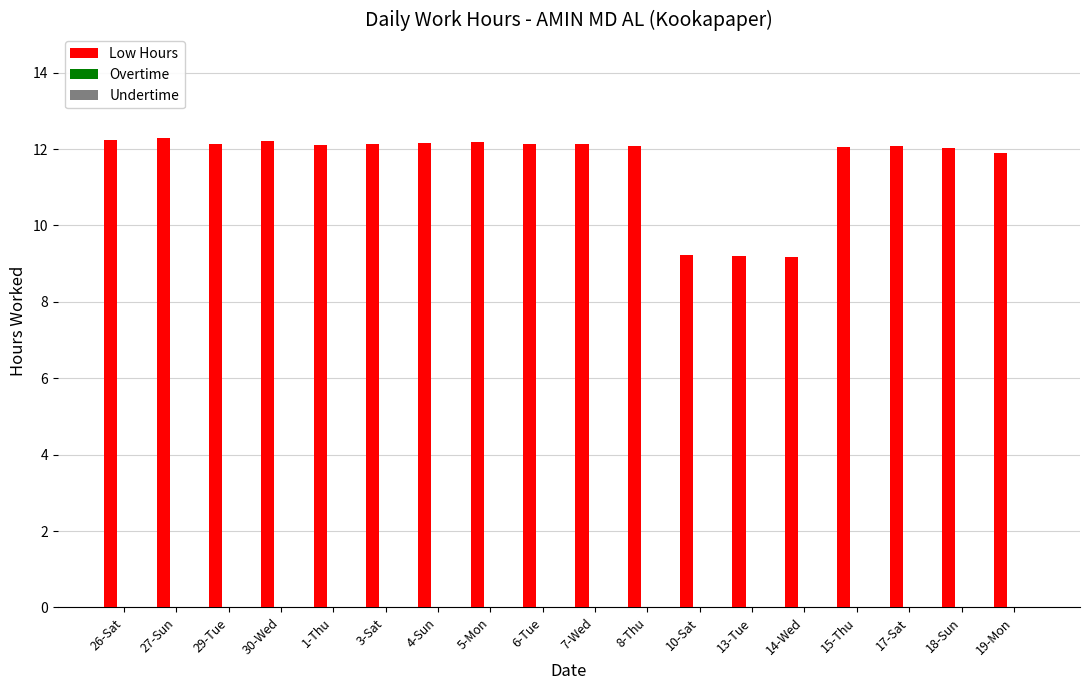

Between 10-Sat and 1-Thu, which is larger?

1-Thu